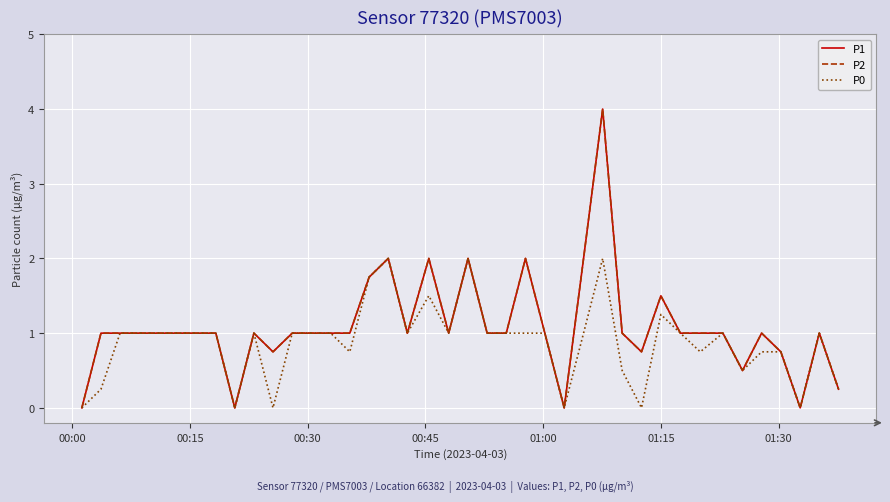

What is the sum of all P1 values?

43.2